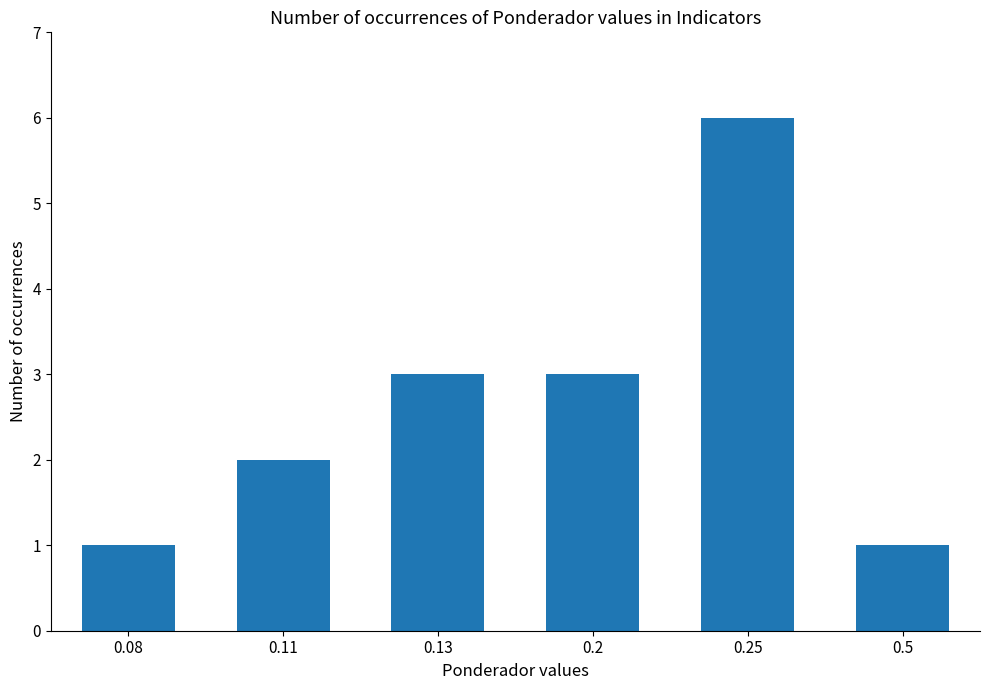

Which has a higher value, 0.5 or 0.11?

0.11